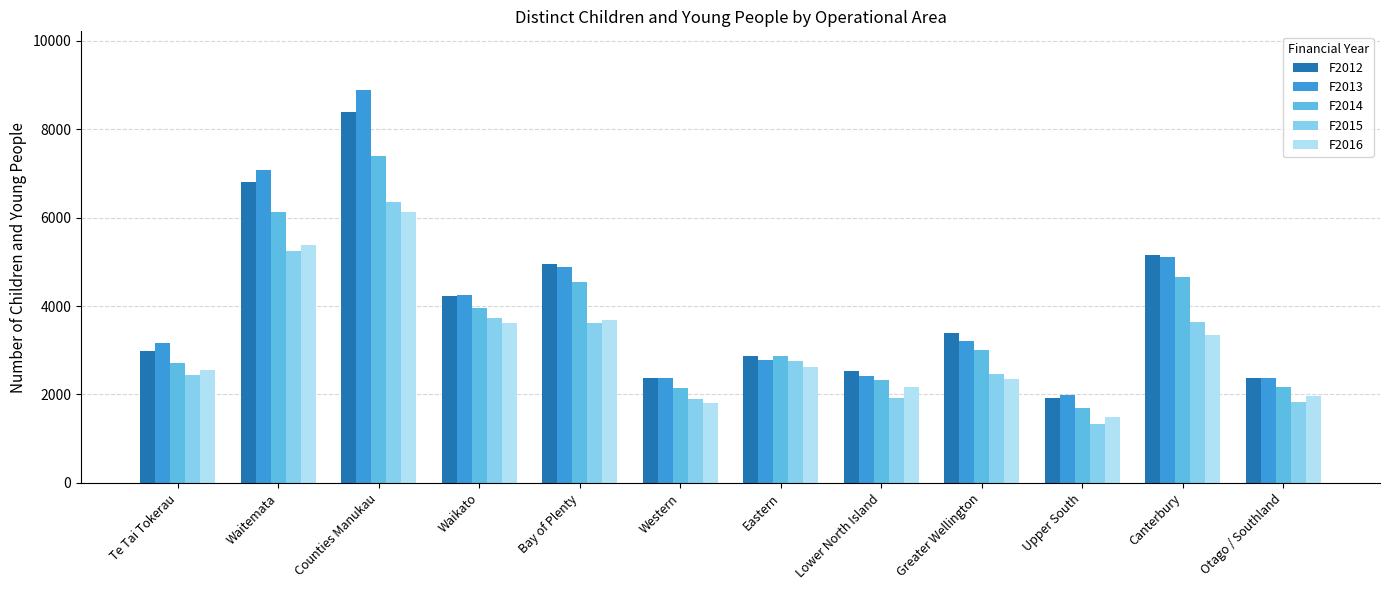

Which series has the widest spread of values?

F2013